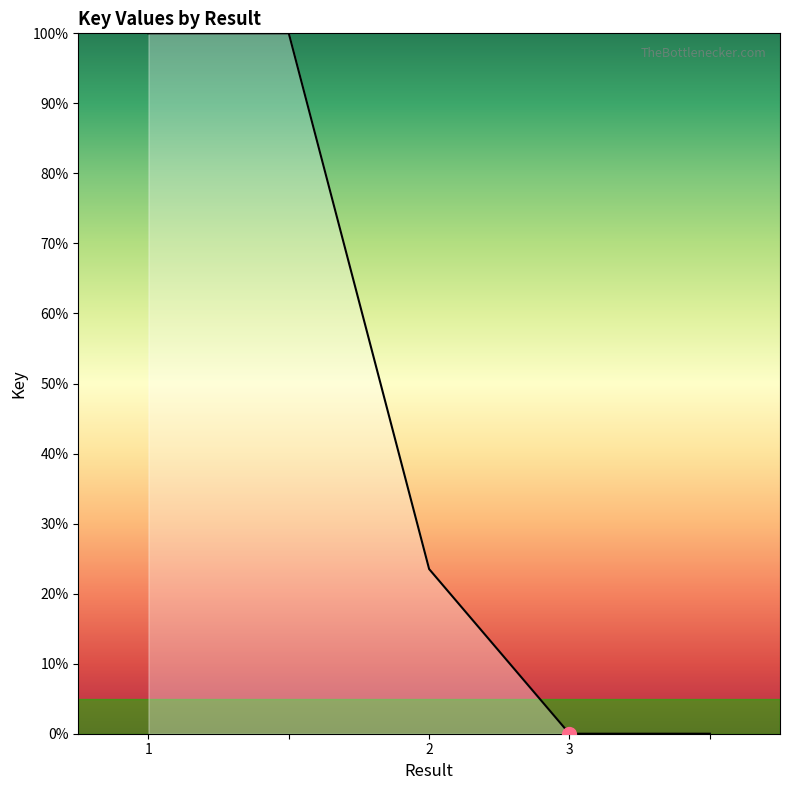

What is the maximum value shown in the chart?

100.0